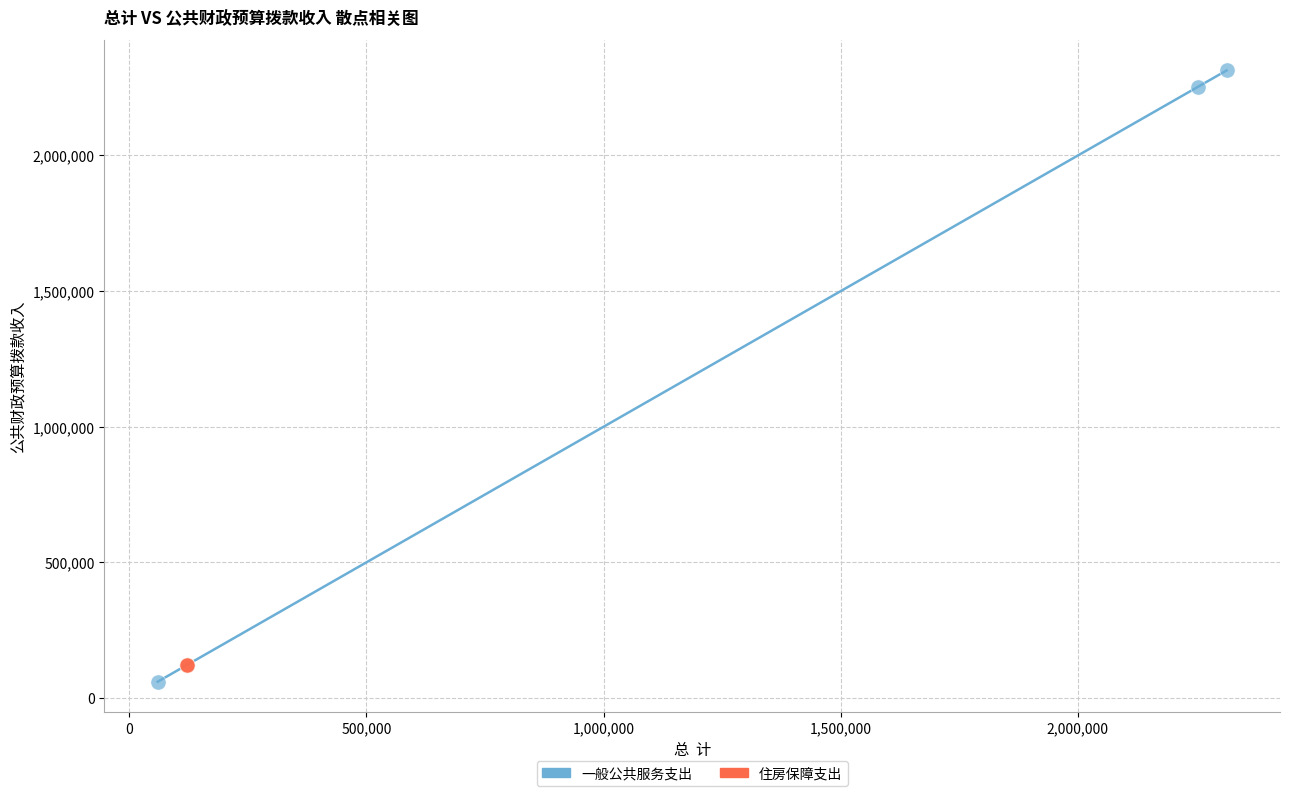

Which series reaches the maximum Y coordinate?

一般公共服务支出